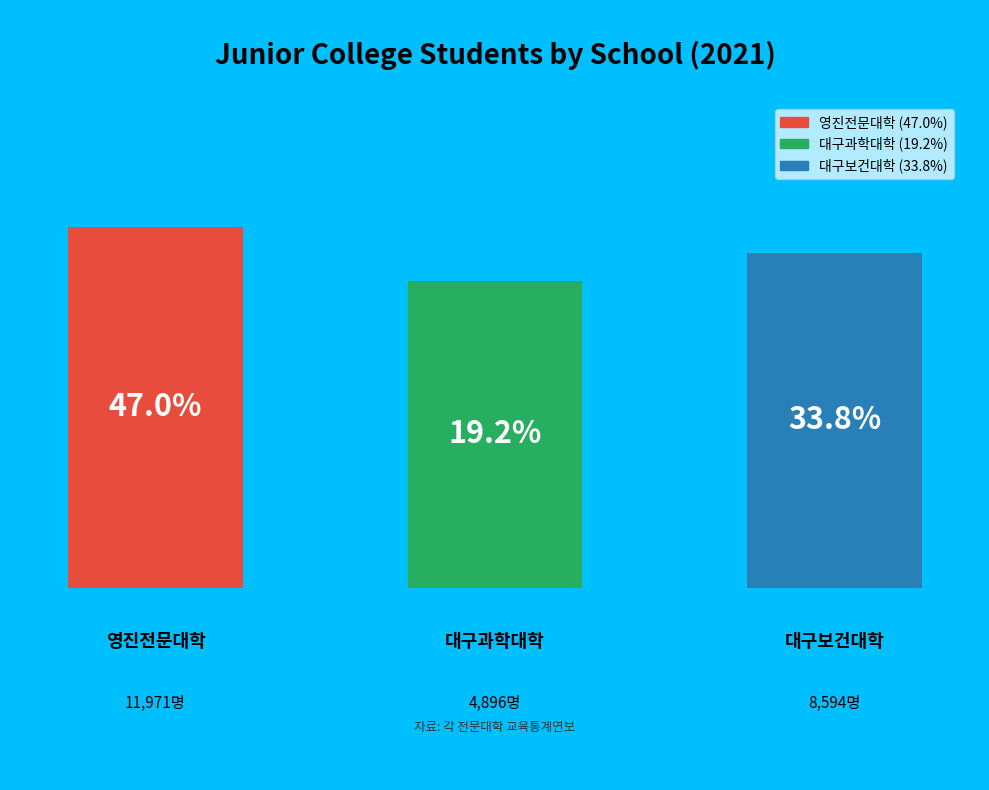

Is there any slice that represents more than half of the pie?

No